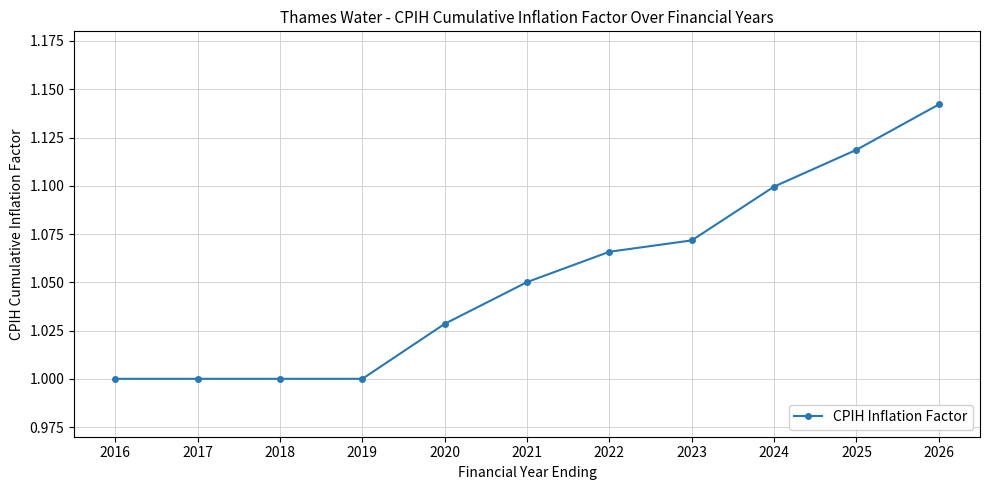

At which category does the chart reach its peak across all series?

2026